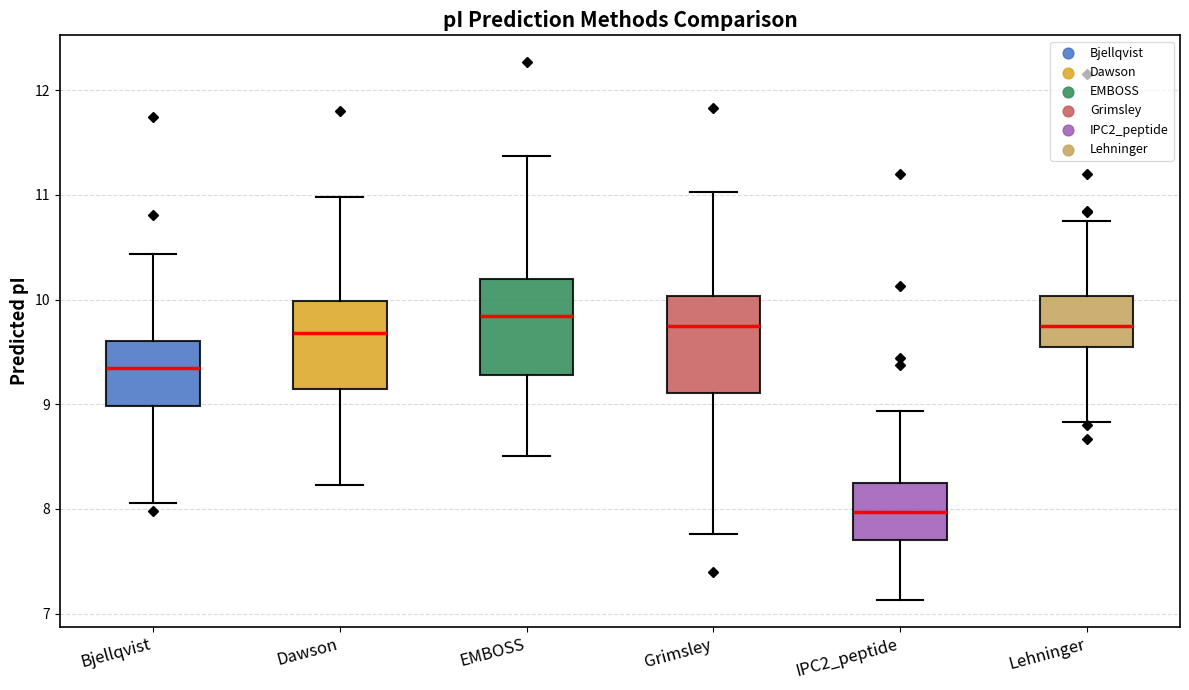

Where does the median line of the box for Grimsley sit on the y-axis? The values are not printed on the chart, so give them approximately, as read against the axis.

9.8